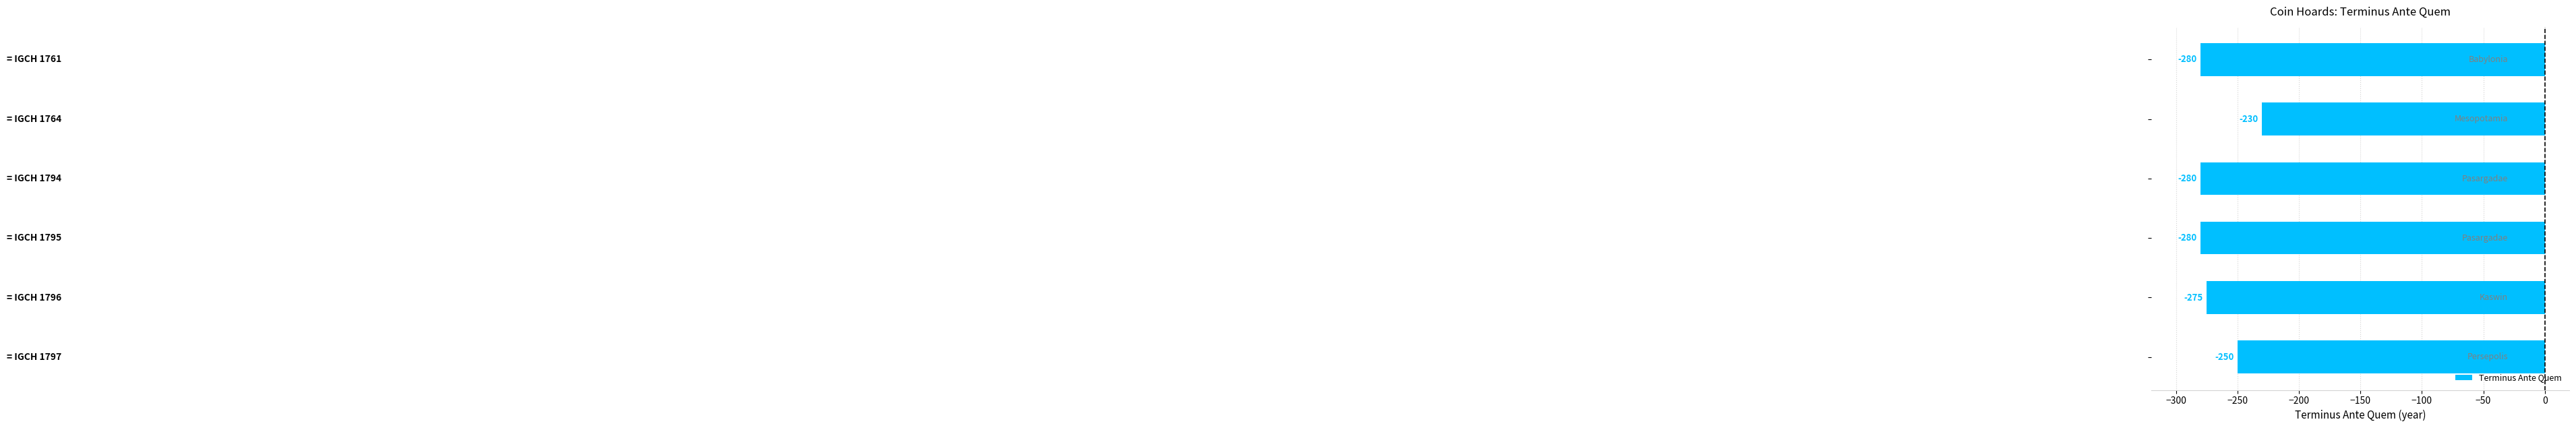

What is the value of the 4th bar from the top?

-280